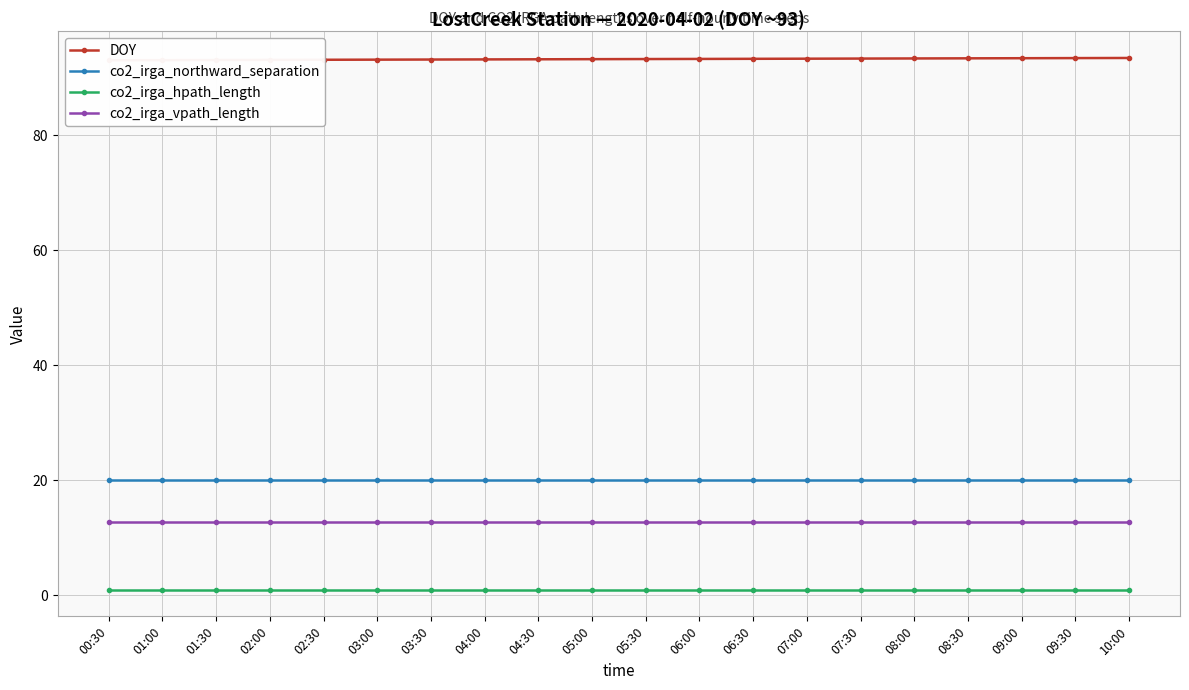

How many data points does each series have?

20